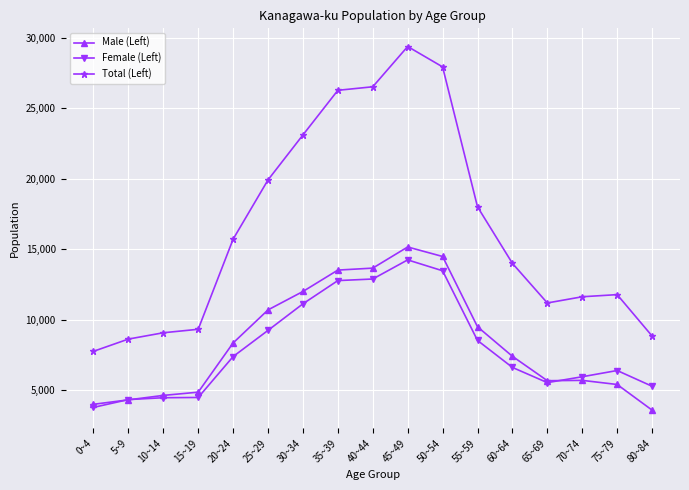

What is the average value of the Female (Left) series?

8015